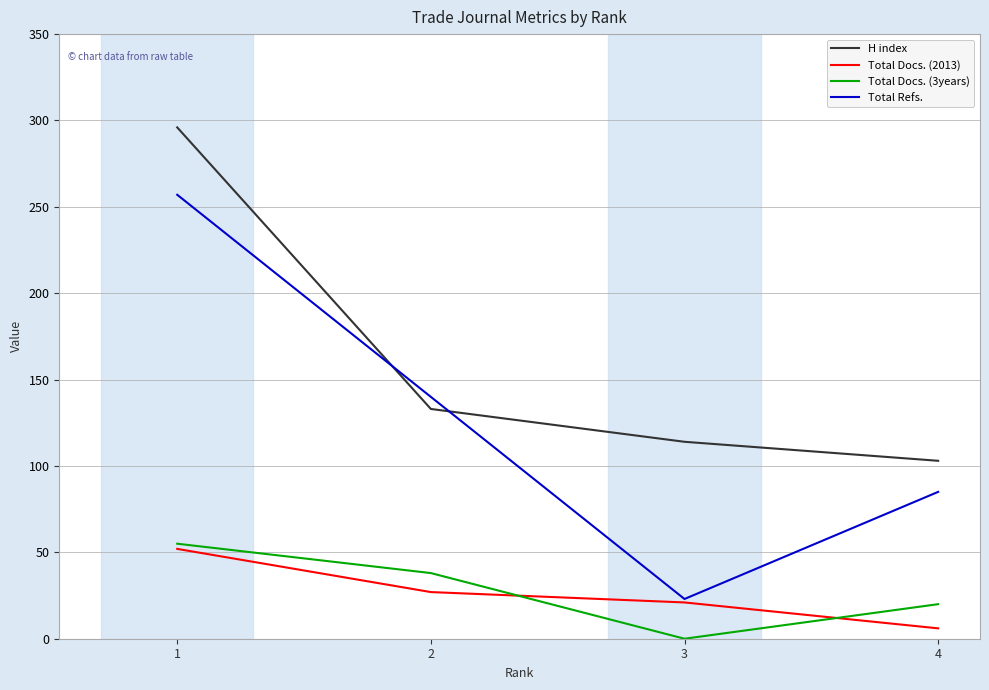

Where do H index and Total Refs. first cross each other?

1 and 2